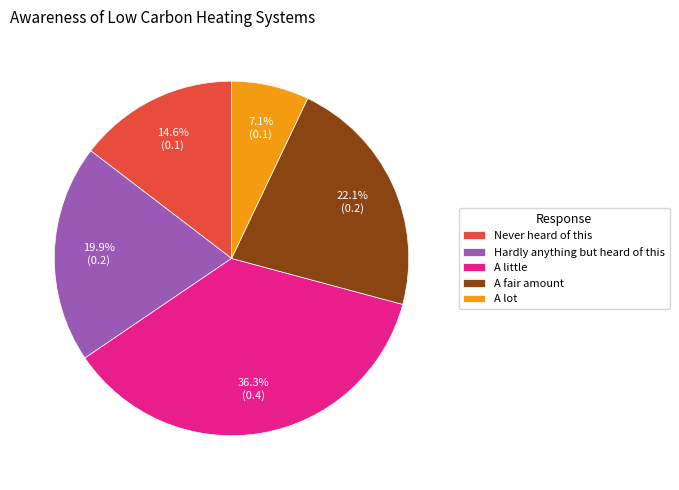

Rank the categories by value from lowest to highest.

A lot, Never heard of this, Hardly anything but heard of this, A fair amount, A little